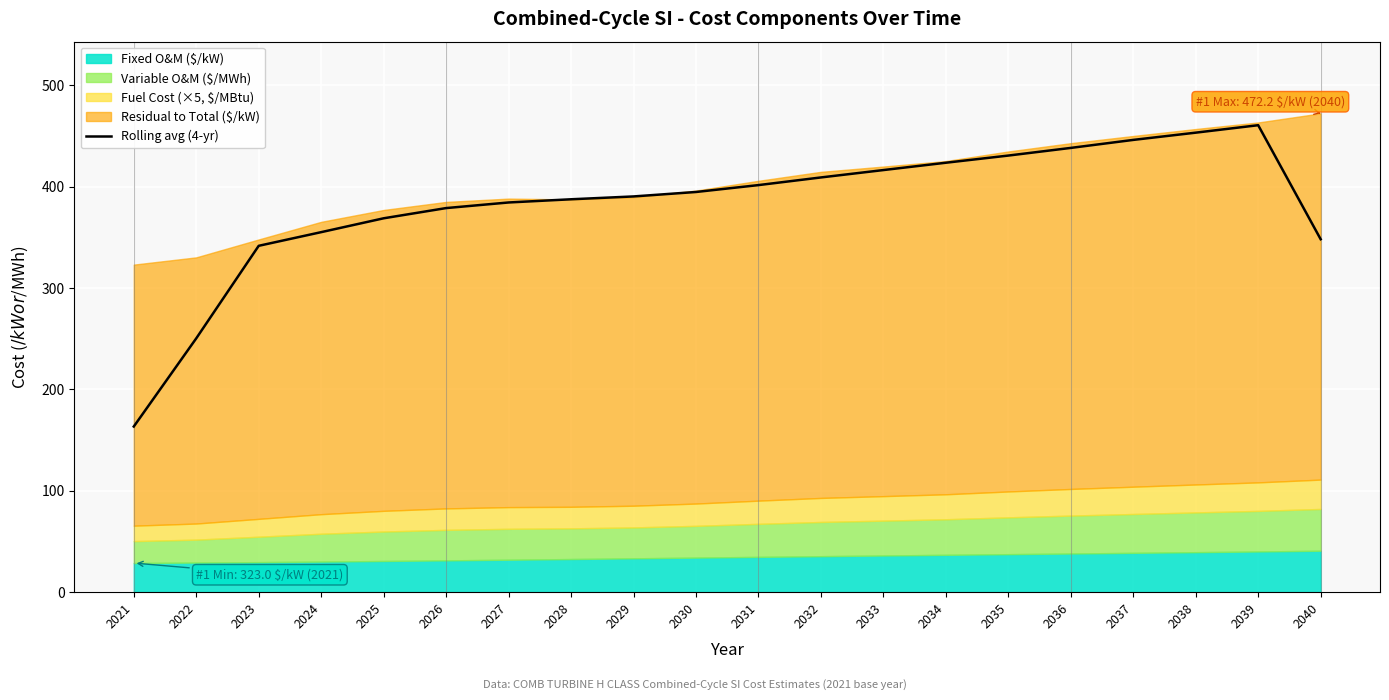

What is the difference between the second highest and second lowest values?

202.9